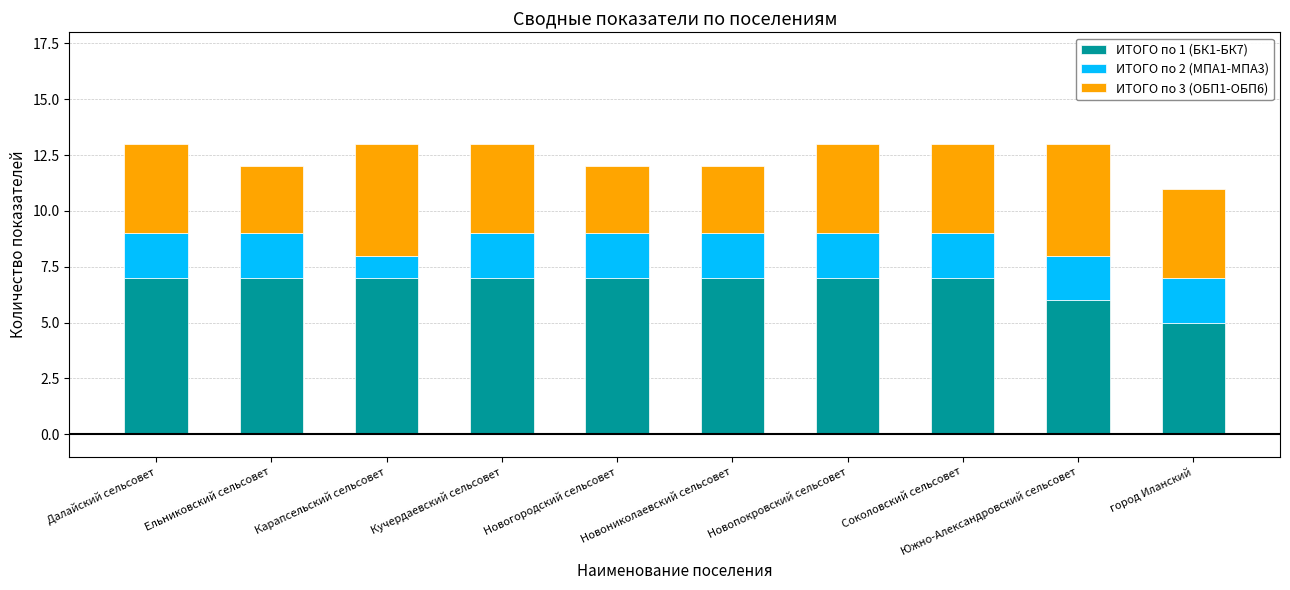

What is the average value of the ИТОГО по 1 (БК1-БК7) series?

7